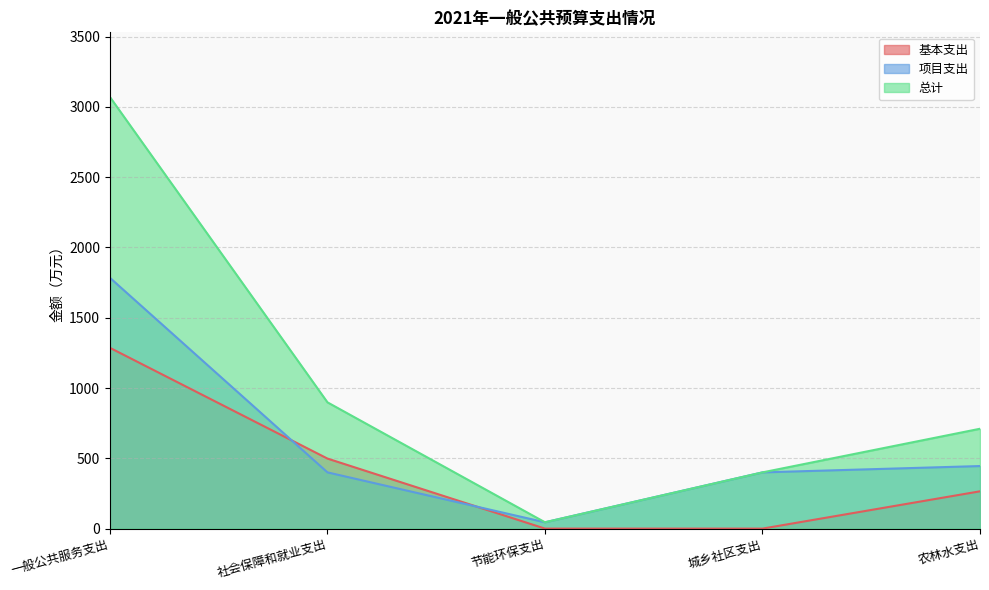

True or false: 项目支出 and 总计 cross at least once.

False